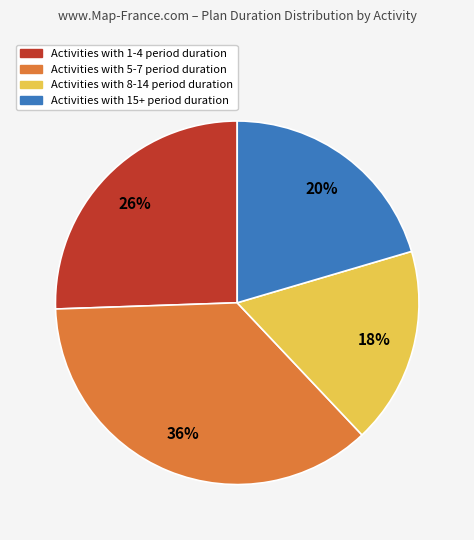

Do Activities with 1-4 period duration and Activities with 5-7 period duration together represent more than half of the pie?

Yes